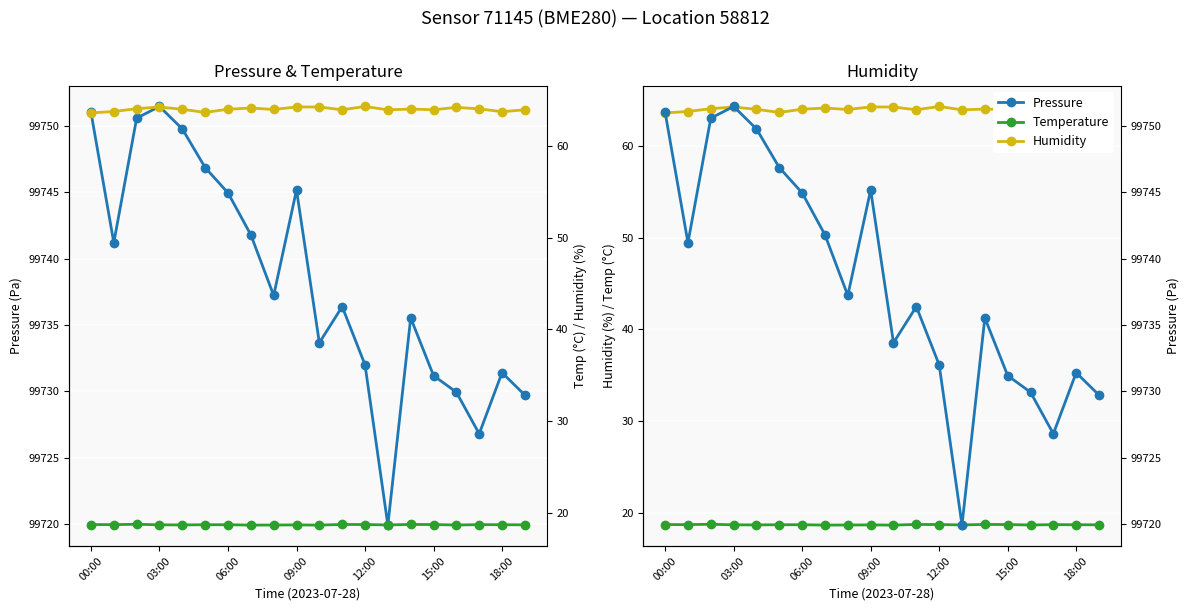

What is the maximum value shown in the chart?

99751.4